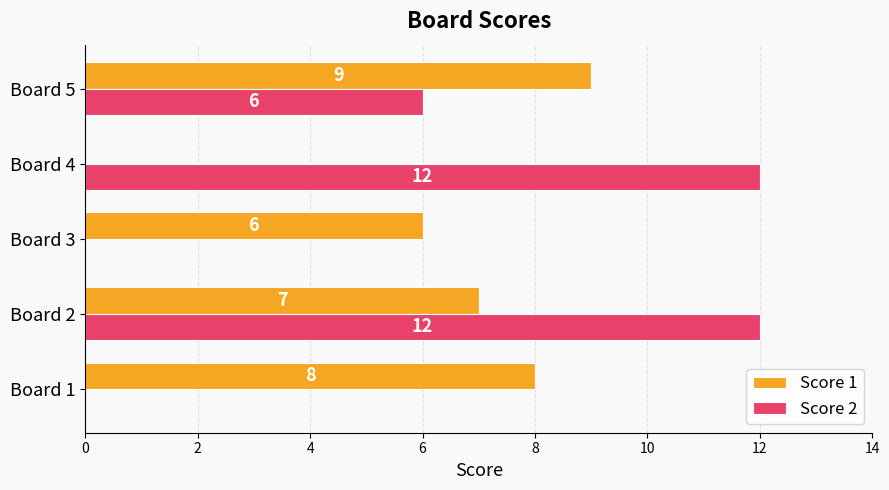

How many Score 2 values are between 0 and 12?

5